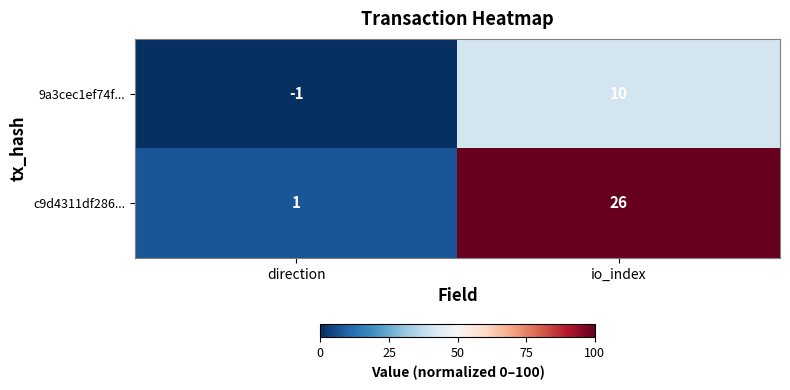

At which category is the sum across all series the highest?

io_index